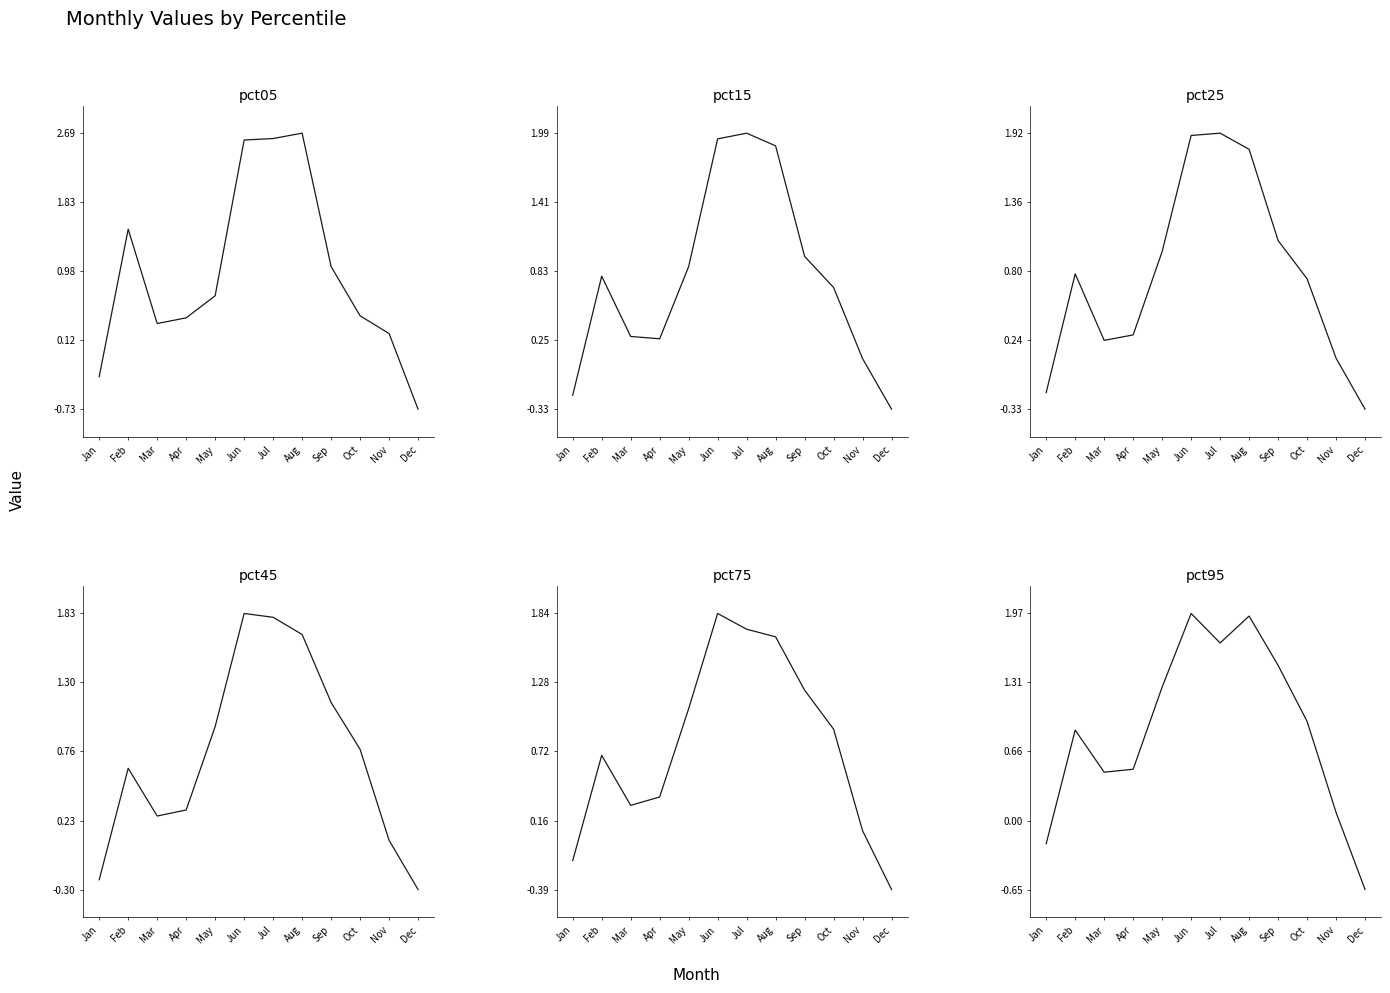

What is the value of the pct75 point at the 5th from the left?

1.1